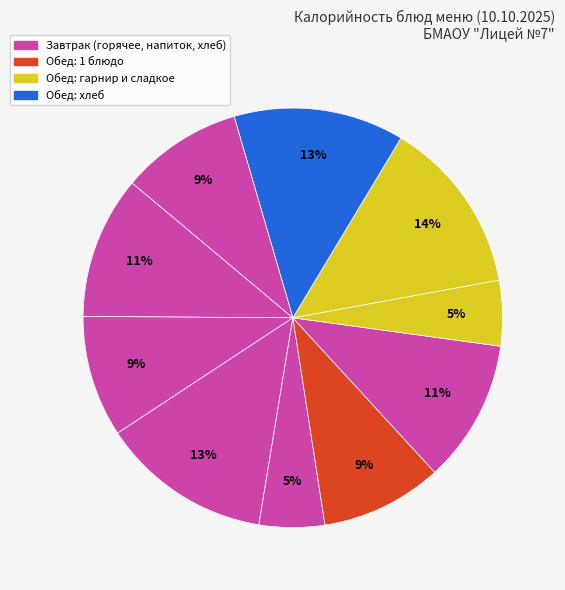

Count the number of slices in the pie.

10